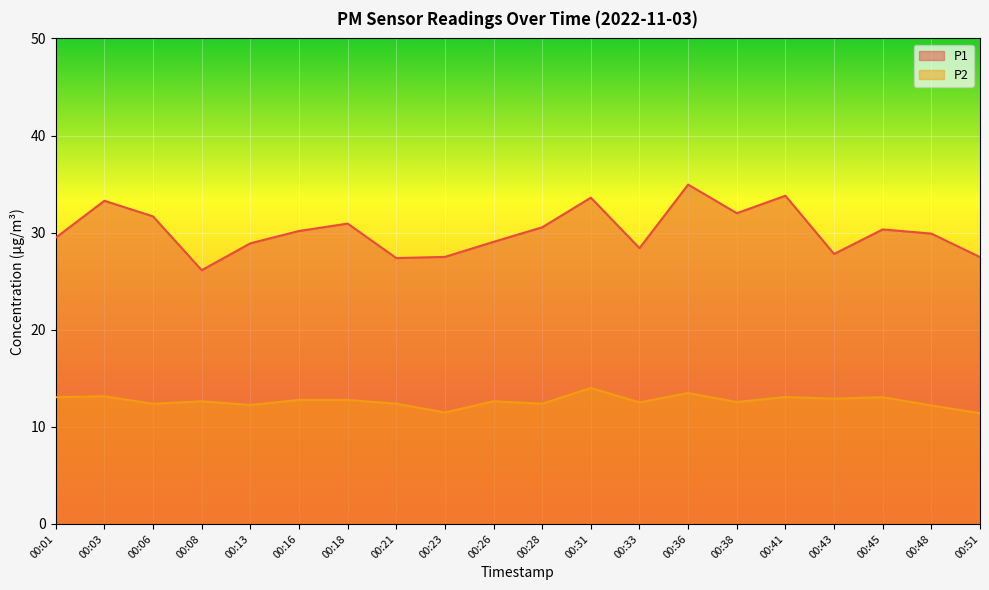

Is it true that P1 equals 47.6 at 00:13?

False